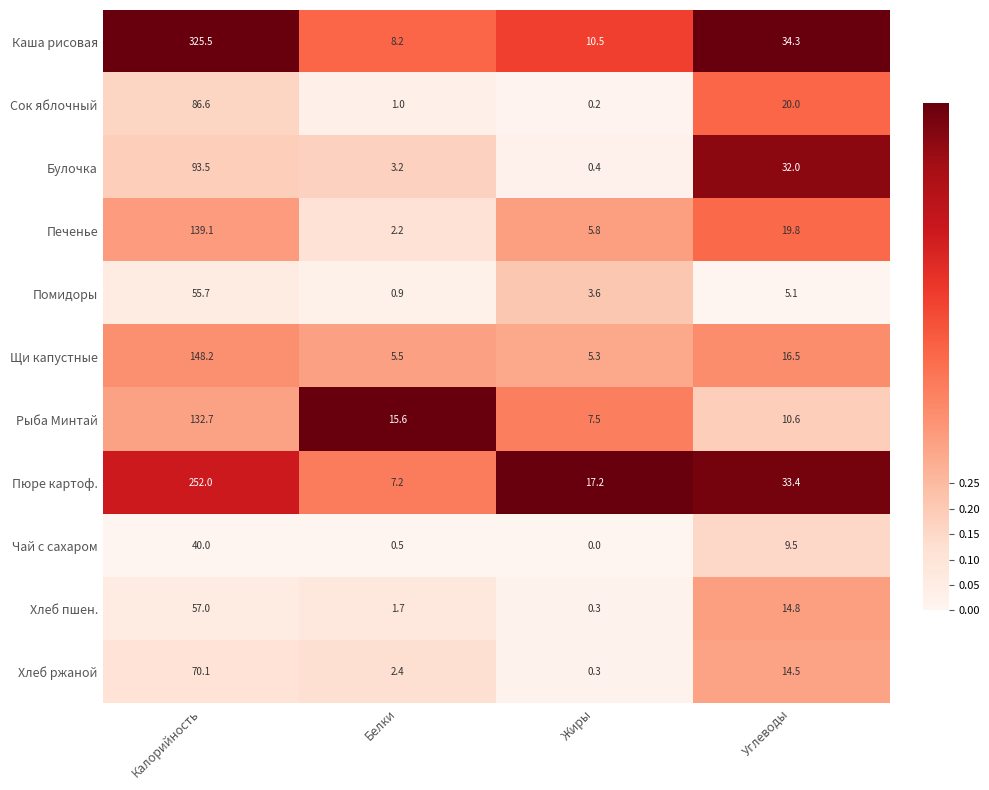

Is it true that Пюре картоф. equals 410.0 at Калорийность?

False